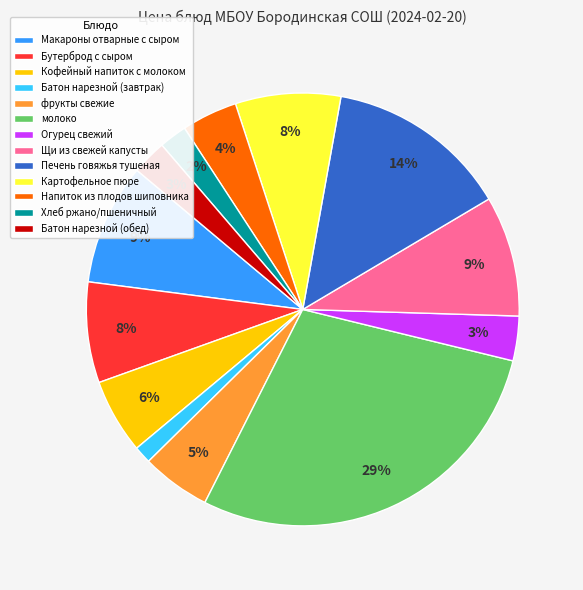

Is Щи из свежей капусты the majority of the pie?

No